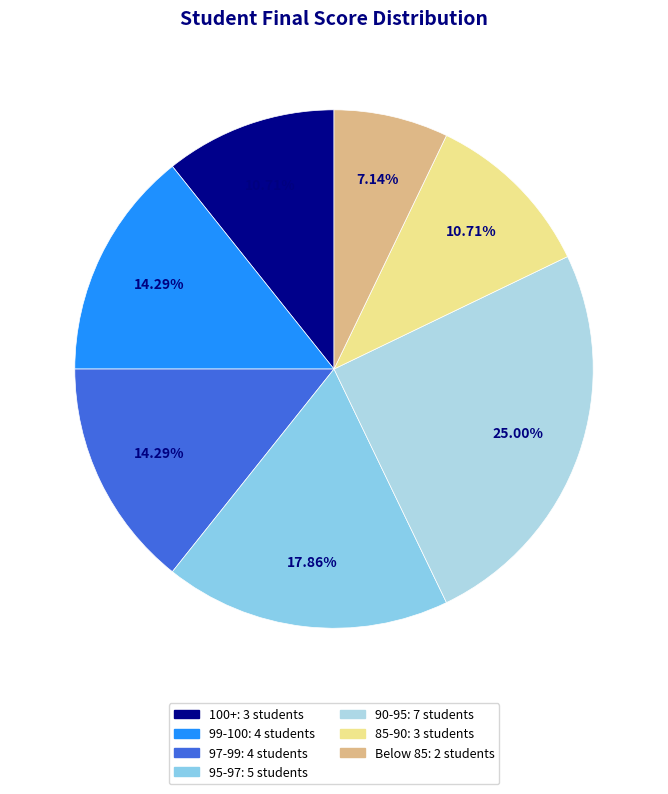

To the nearest percent, what is the average slice percentage?

14%